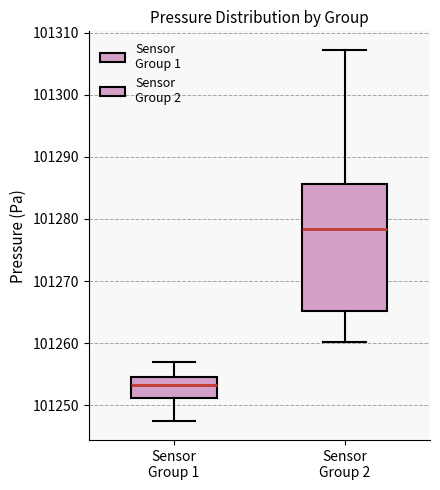

Reading left to right, transcribe this box plot: for each box, give where its median line is, the range the box spans, and where its two whiskers end, as read against the y-axis. The values are not printed on the chart, so give them approximately, as read against the axis.

Sensor Group 1: median 101253, box 101251 to 101255, whiskers 101247 to 101257
Sensor Group 2: median 101278, box 101265 to 101286, whiskers 101260 to 101307